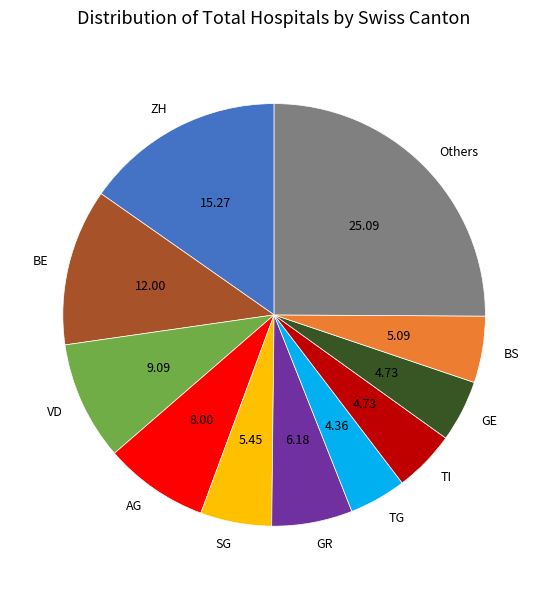

Is TG the majority of the pie?

No